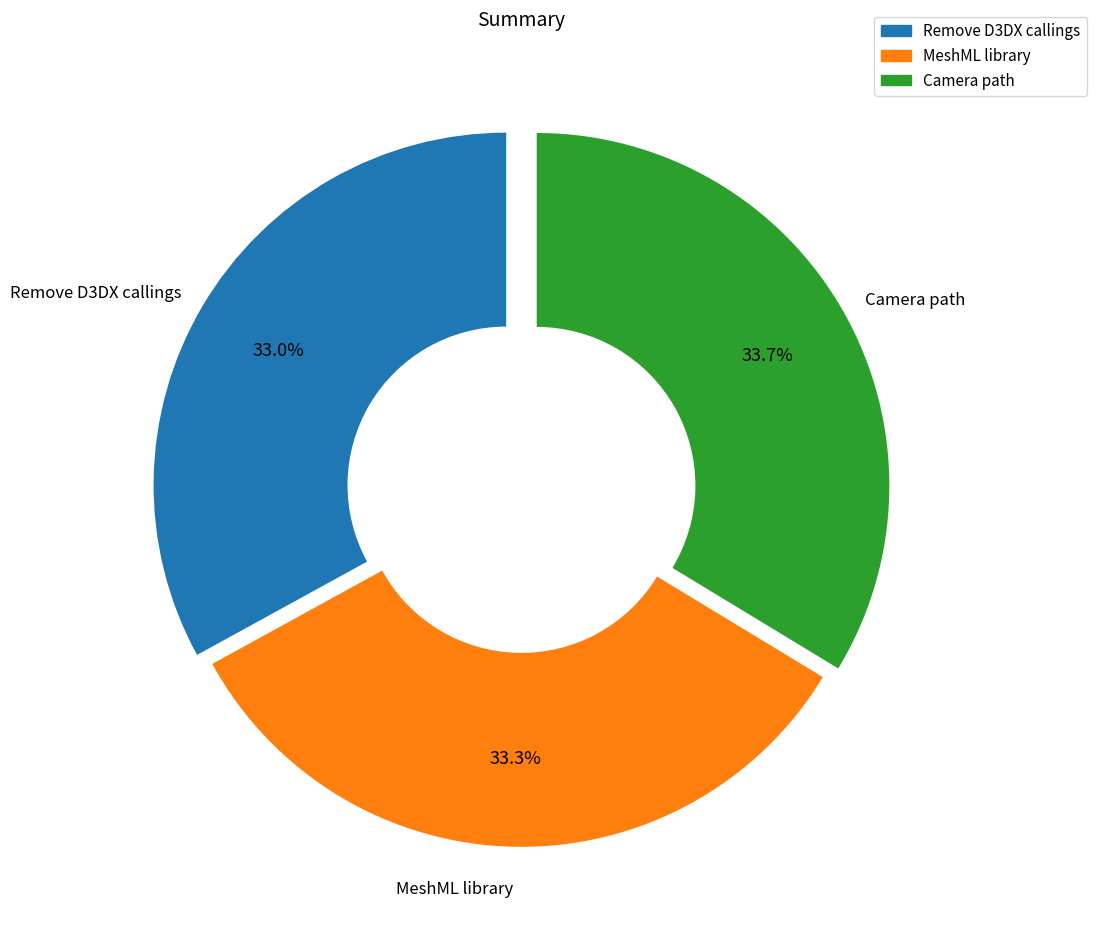

The MeshML library slice represents 44% of the pie. True or false?

False